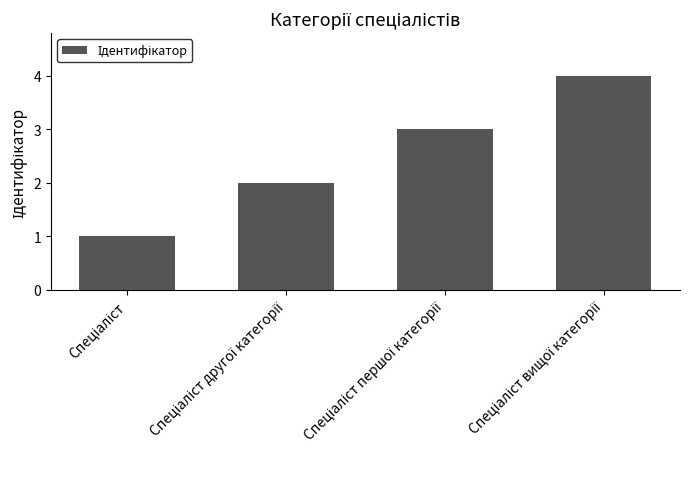

What is the smallest value displayed?

1